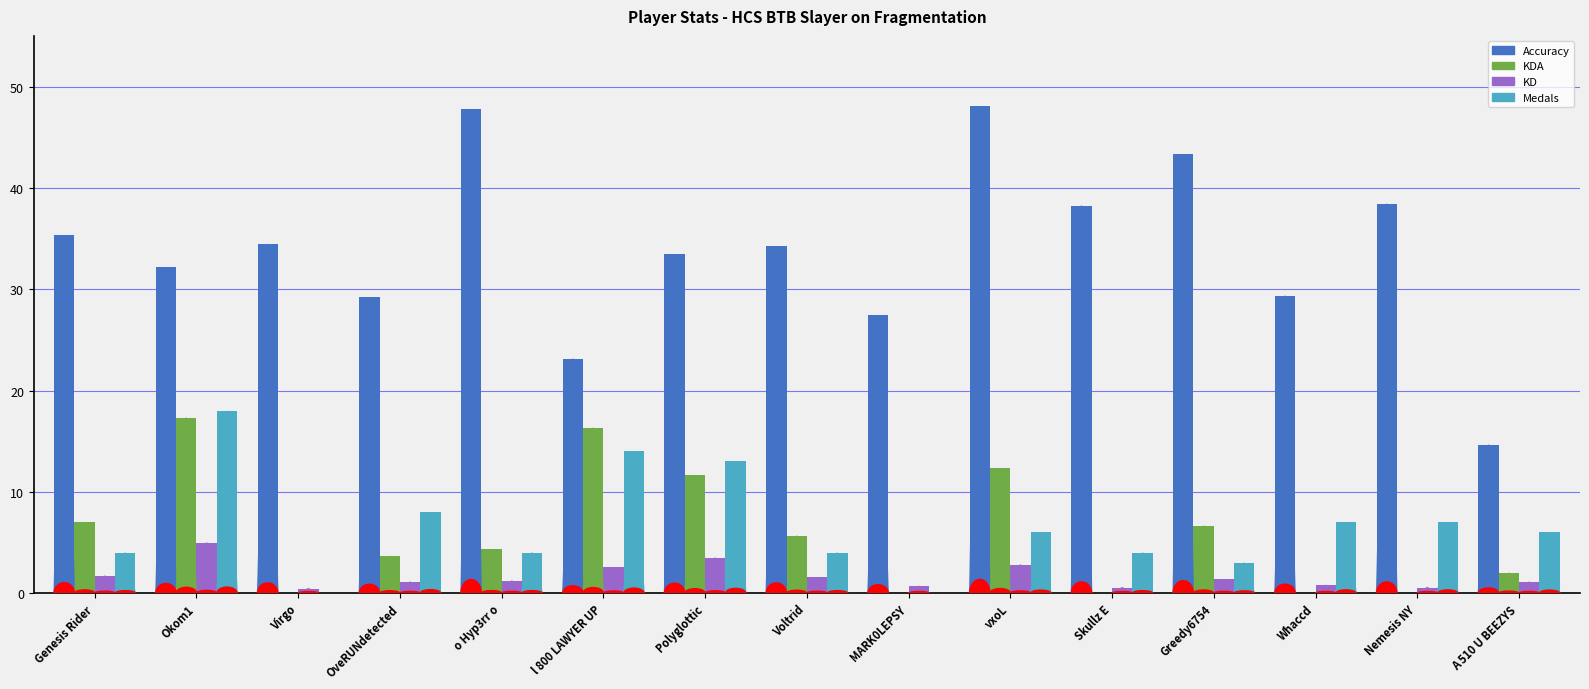

Rank the series by their maximum value, from lowest to highest.

KD, KDA, Medals, Accuracy